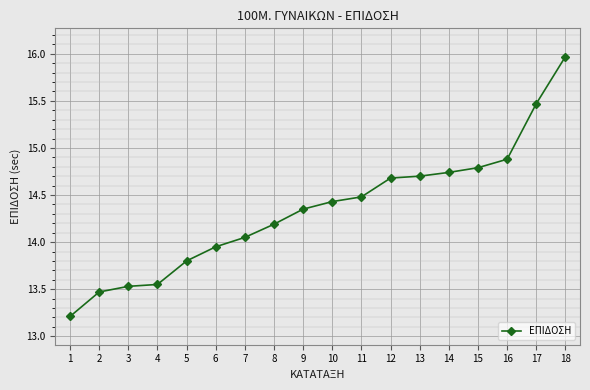

The chart shows a value of 14.2 at 8. True or false?

True